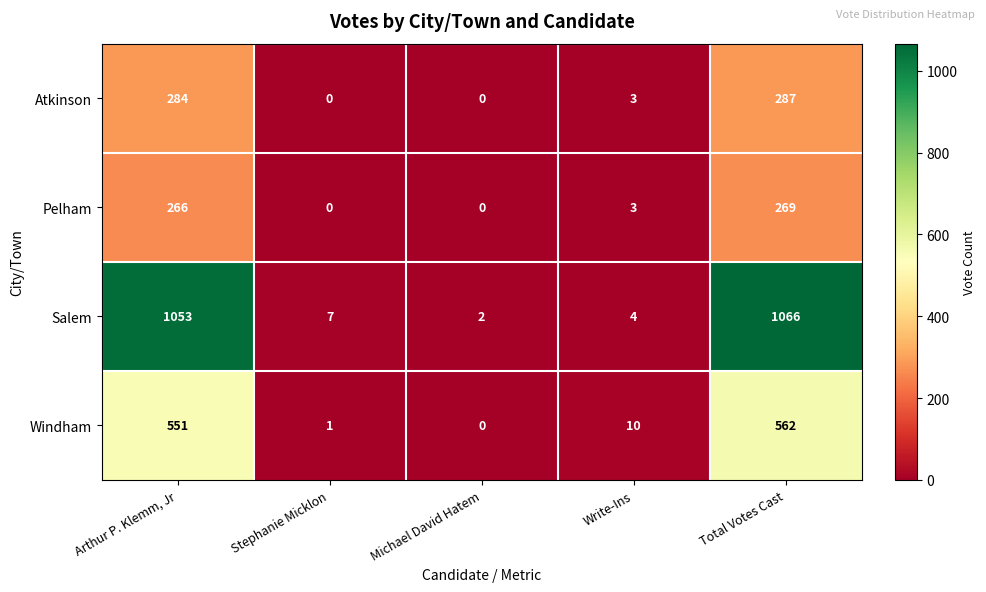

Which series has the widest spread of values?

Salem